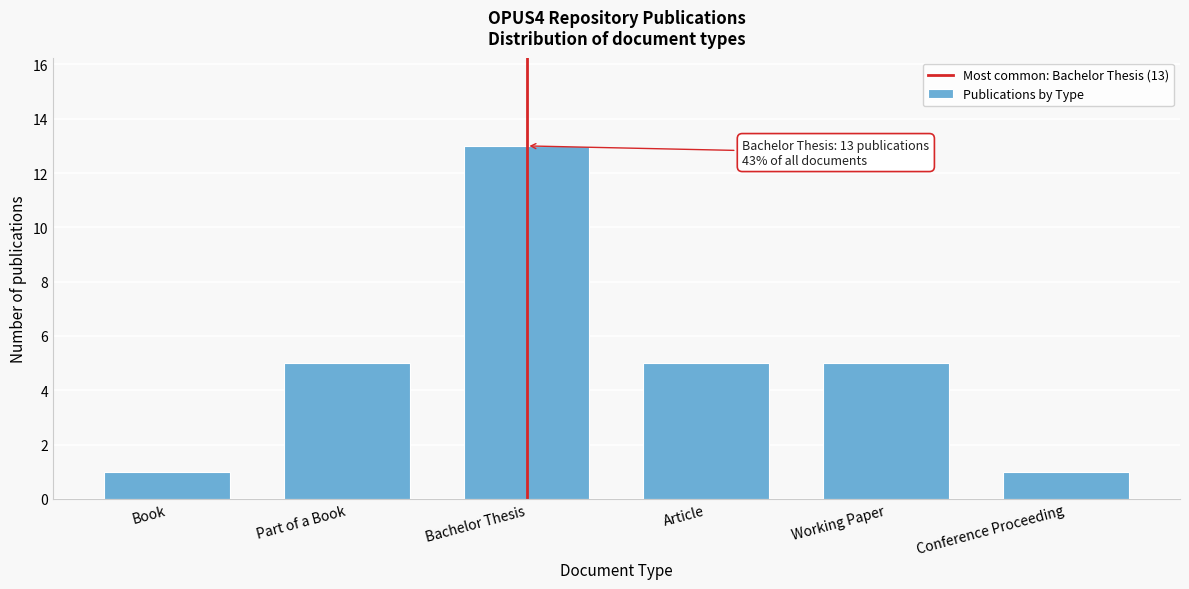

Reading left to right, list all the values displayed in this chart.

1	5	13	5	5	1